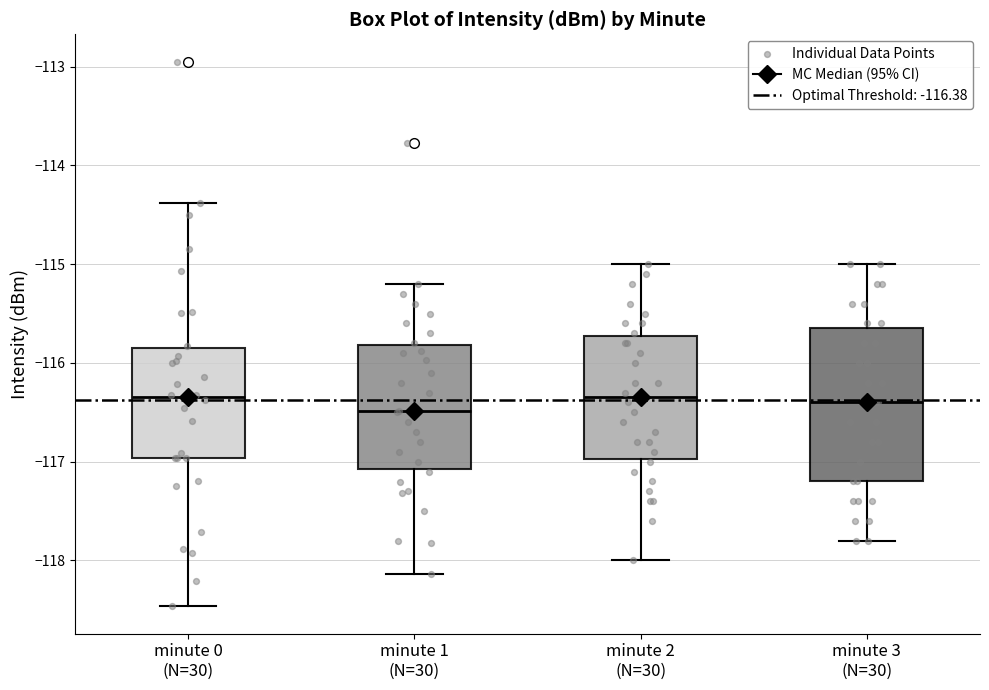

Reading left to right, read every box against the y-axis: the position of its median line, the range the box covers, and the ends of its whiskers. The values are not printed on the chart, so give them approximately, as read against the axis.

minute 0 (N=30): median -116.3, box -117.0 to -115.9, whiskers -118.5 to -114.4
minute 1 (N=30): median -116.5, box -117.1 to -115.8, whiskers -118.1 to -115.2
minute 2 (N=30): median -116.3, box -117.0 to -115.7, whiskers -118.0 to -115.0
minute 3 (N=30): median -116.4, box -117.2 to -115.6, whiskers -117.8 to -115.0